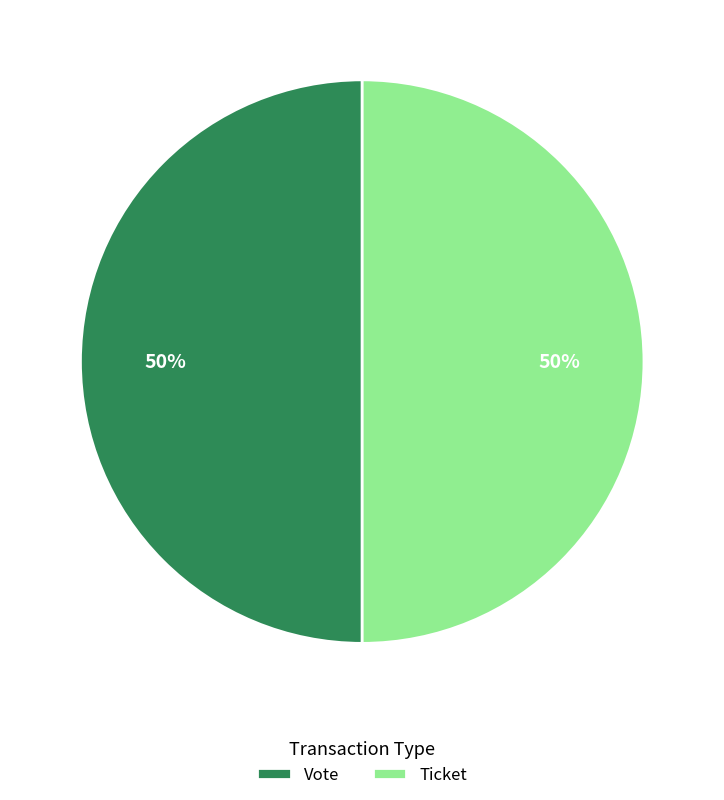

Is it true that Ticket is 11% of the pie?

False